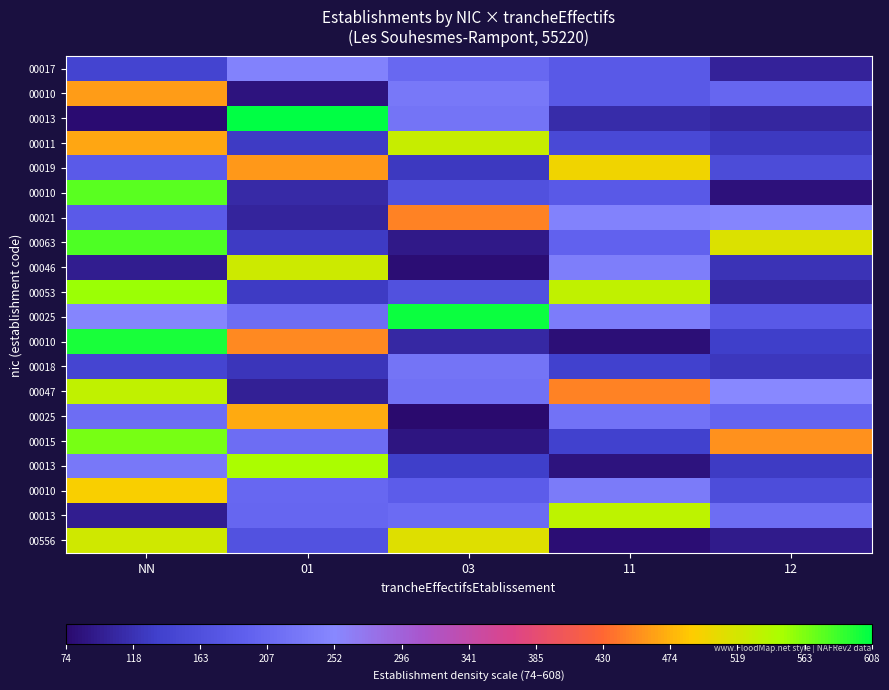

How many distinct data groups are displayed?

20